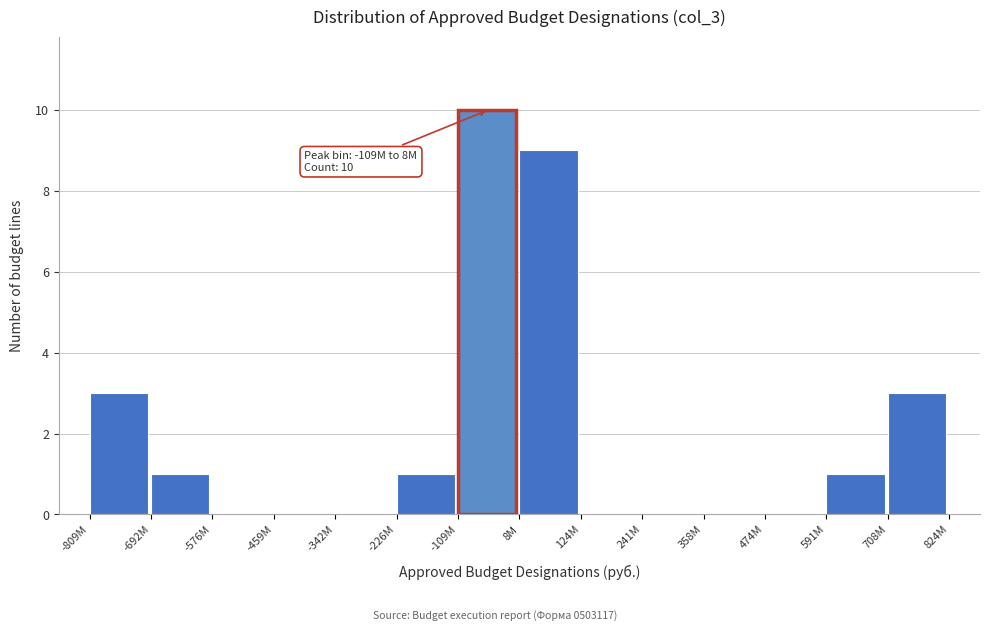

Reading right to left, transcribe all the data shown in this chart.

708M=3	591M=1	474M=0	358M=0	241M=0	124M=0	8M=9	-109M=10	-226M=1	-342M=0	-459M=0	-576M=0	-692M=1	-809M=3